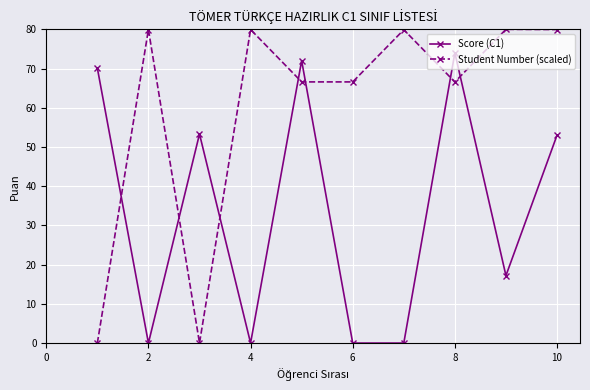

How many values in the Student Number (scaled) series are below 79?

5